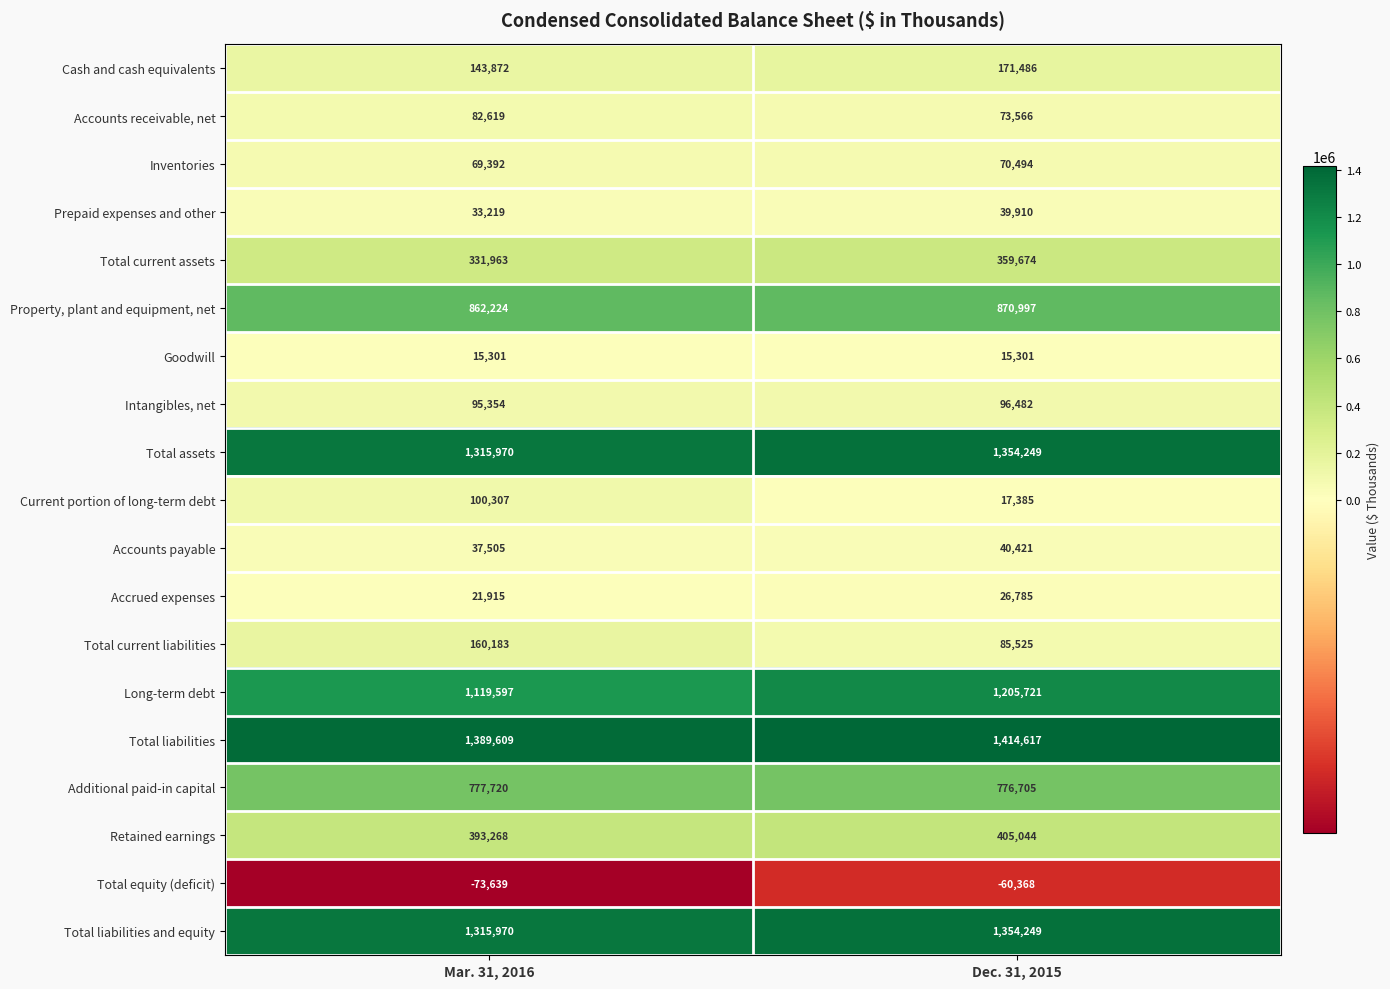

Which category has the lowest value across all series?

Mar. 31, 2016